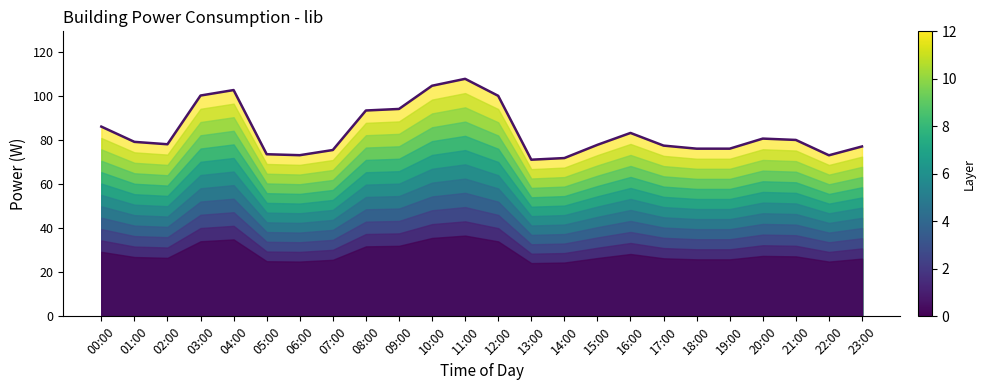

At which category does the chart reach its minimum across all series?

13:00